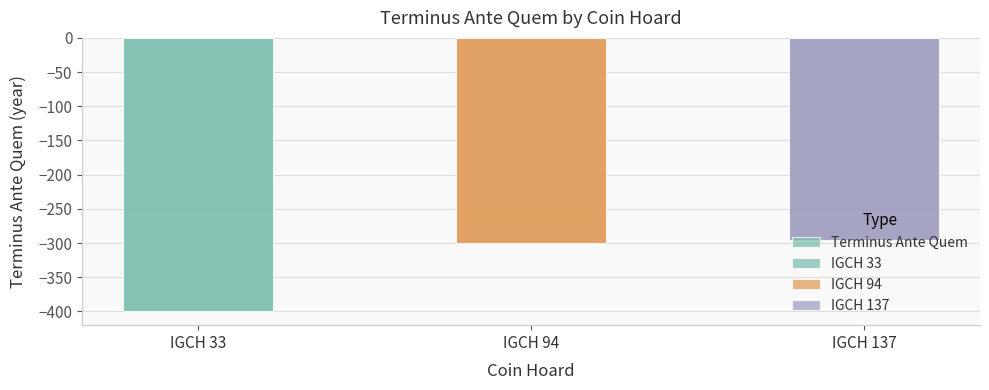

What is the value of the 3rd bar from the left?

-295